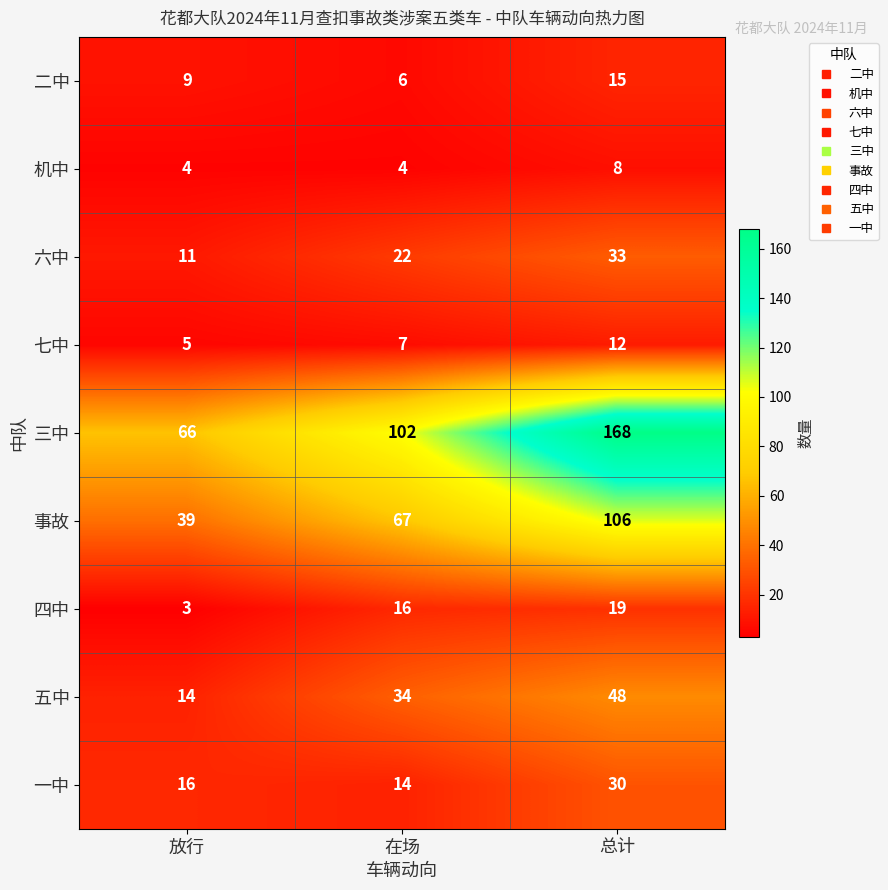

Reading right to left, extract all data points from this chart.

二中: 15	6	9
机中: 8	4	4
六中: 33	22	11
七中: 12	7	5
三中: 168	102	66
事故: 106	67	39
四中: 19	16	3
五中: 48	34	14
一中: 30	14	16